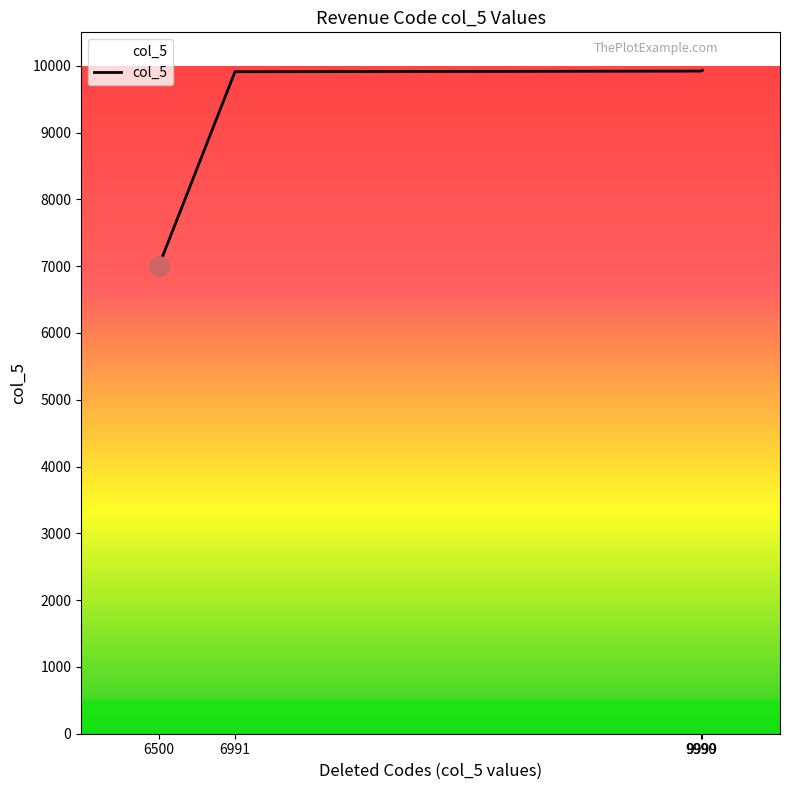

What is the difference between the second highest and minimum values?

2921